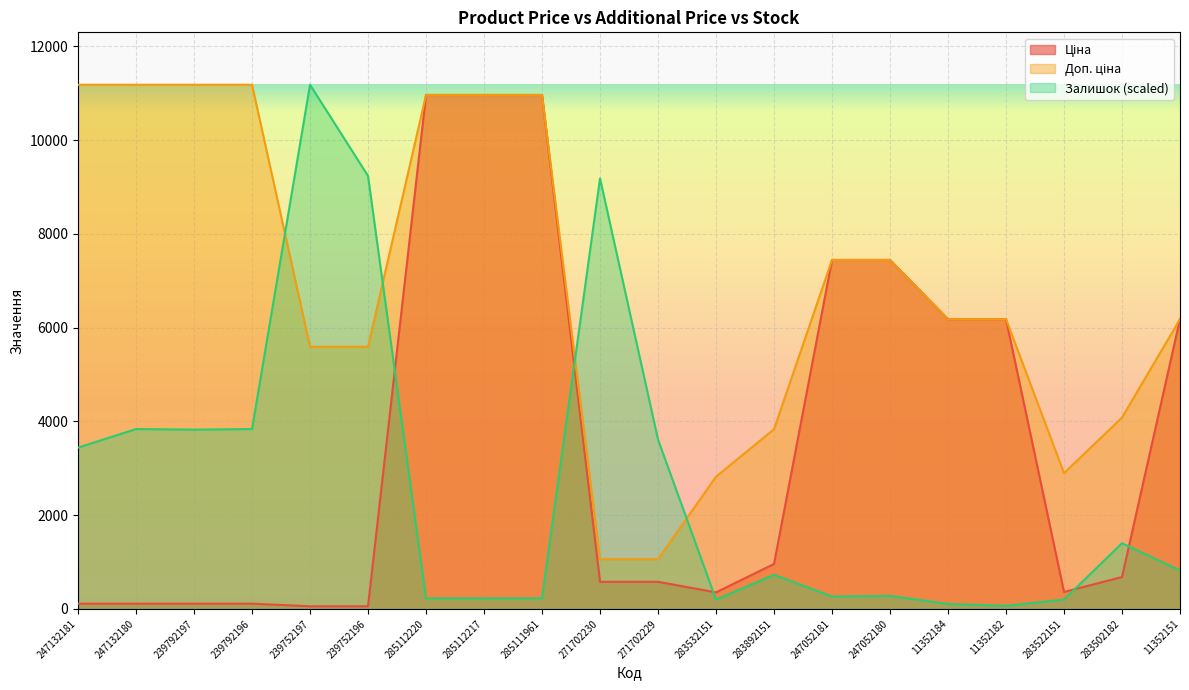

True or false: Залишок has more than 1 interior local peaks.

True